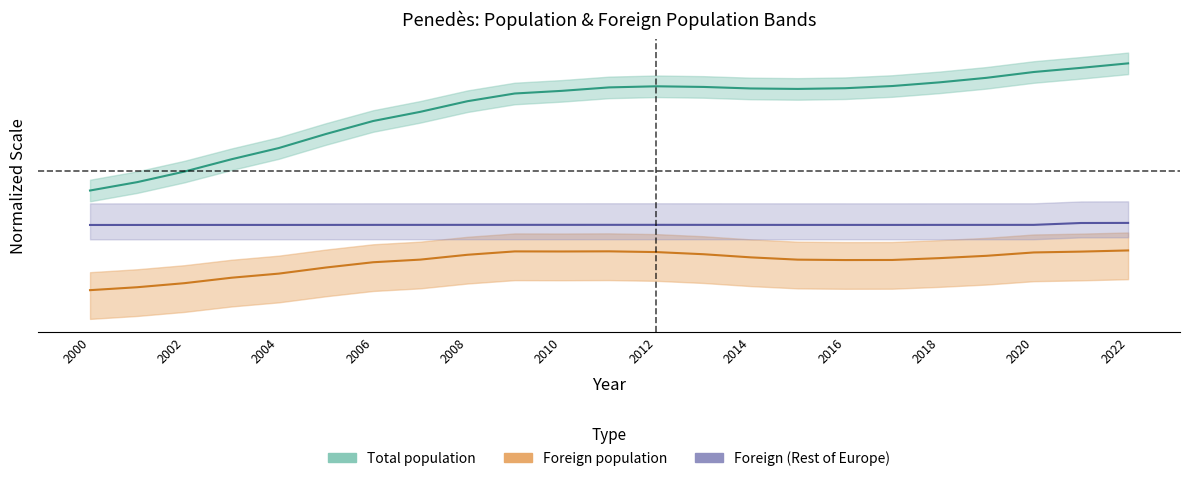

List the series in order of their overall mean, lowest first.

Foreign population, Foreign Rest of Europe, Total population